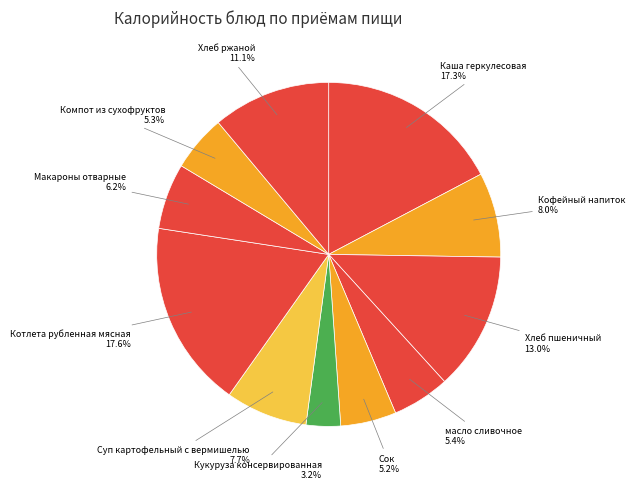

Which category has the smallest portion of the pie?

Кукуруза консервированная